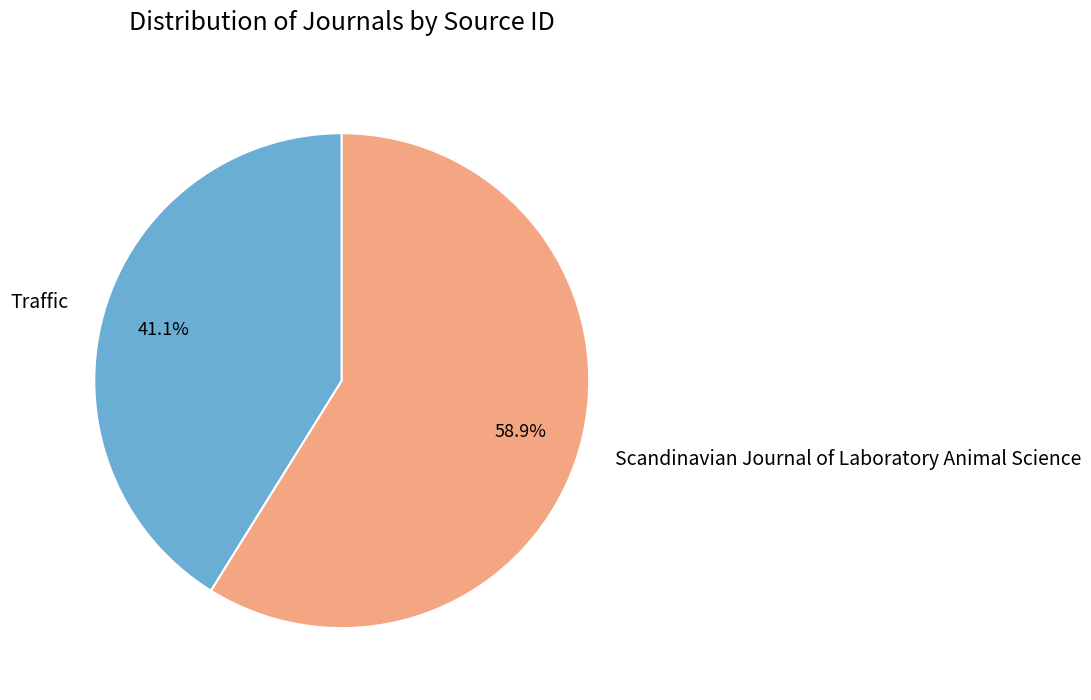

Is it true that Traffic is 31% of the pie?

False